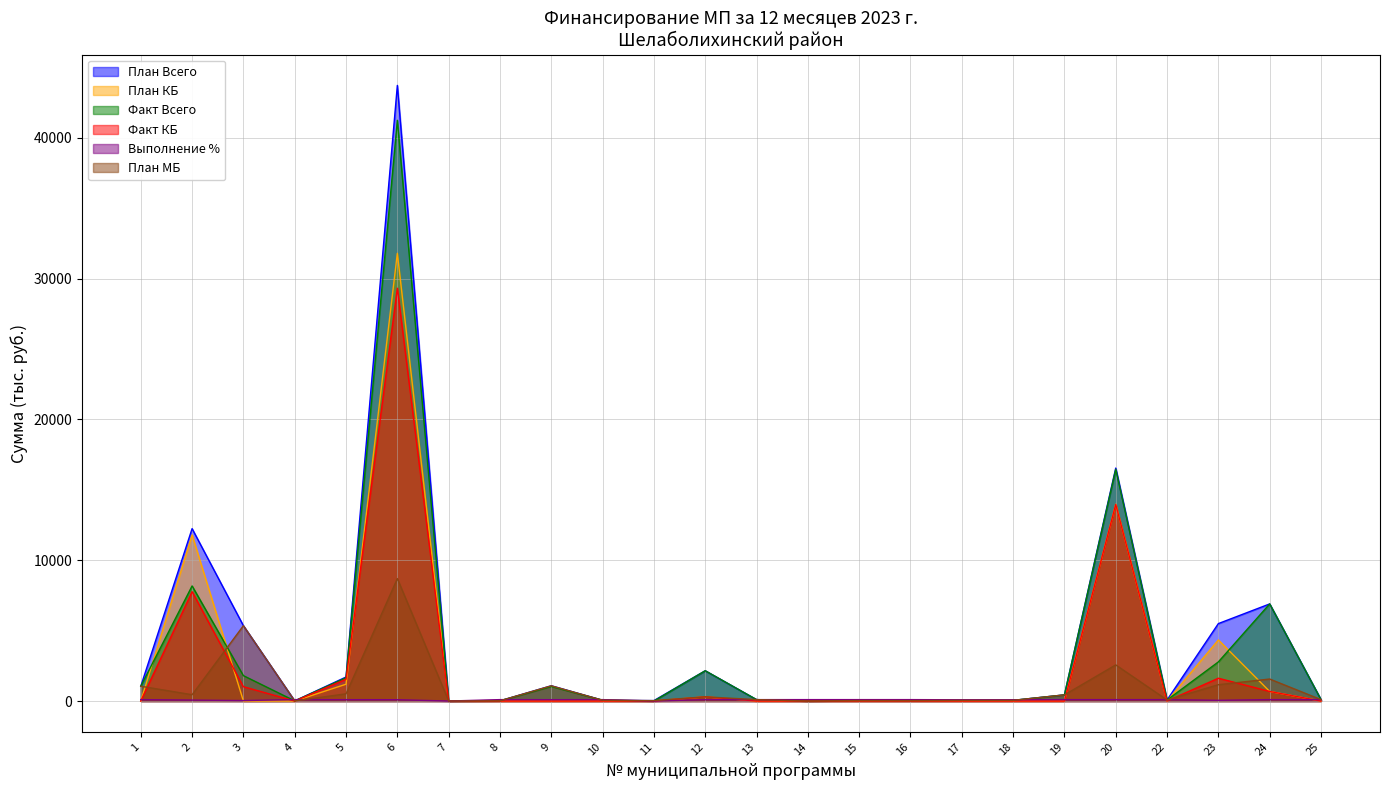

Rank the series at 25 from highest to lowest value.

План Всего, Факт Всего, Выполнение %, План МБ, План КБ, Факт КБ